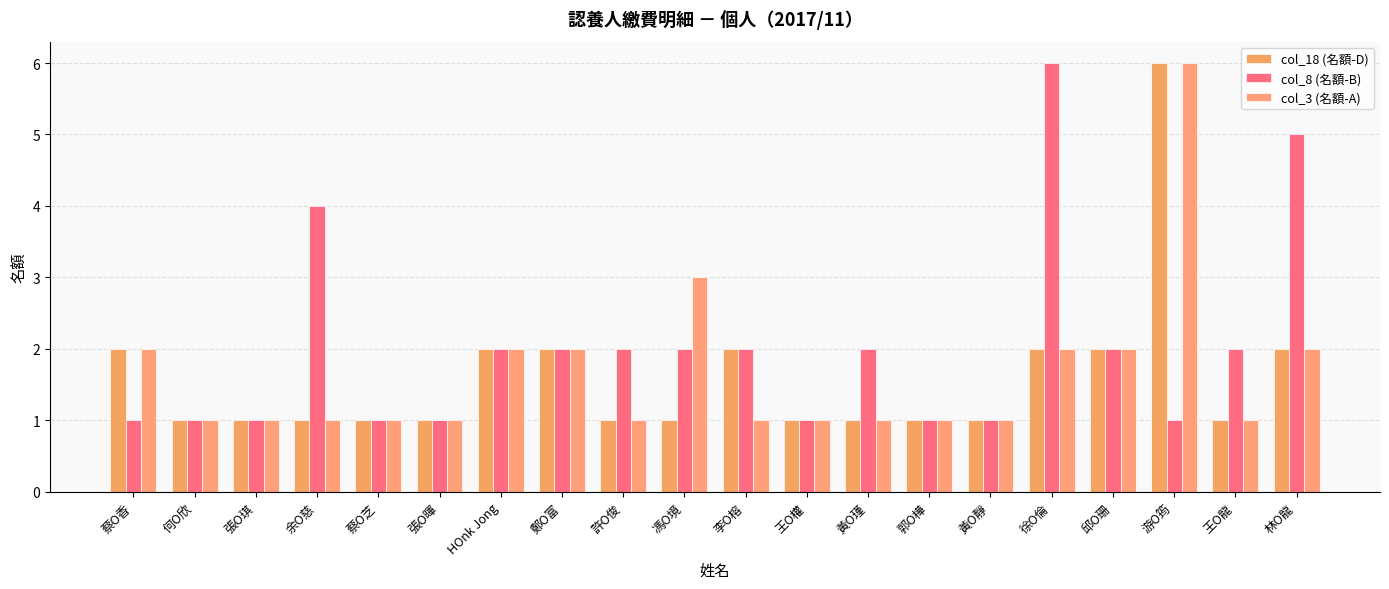

Does the chart contain stacked bars?

No